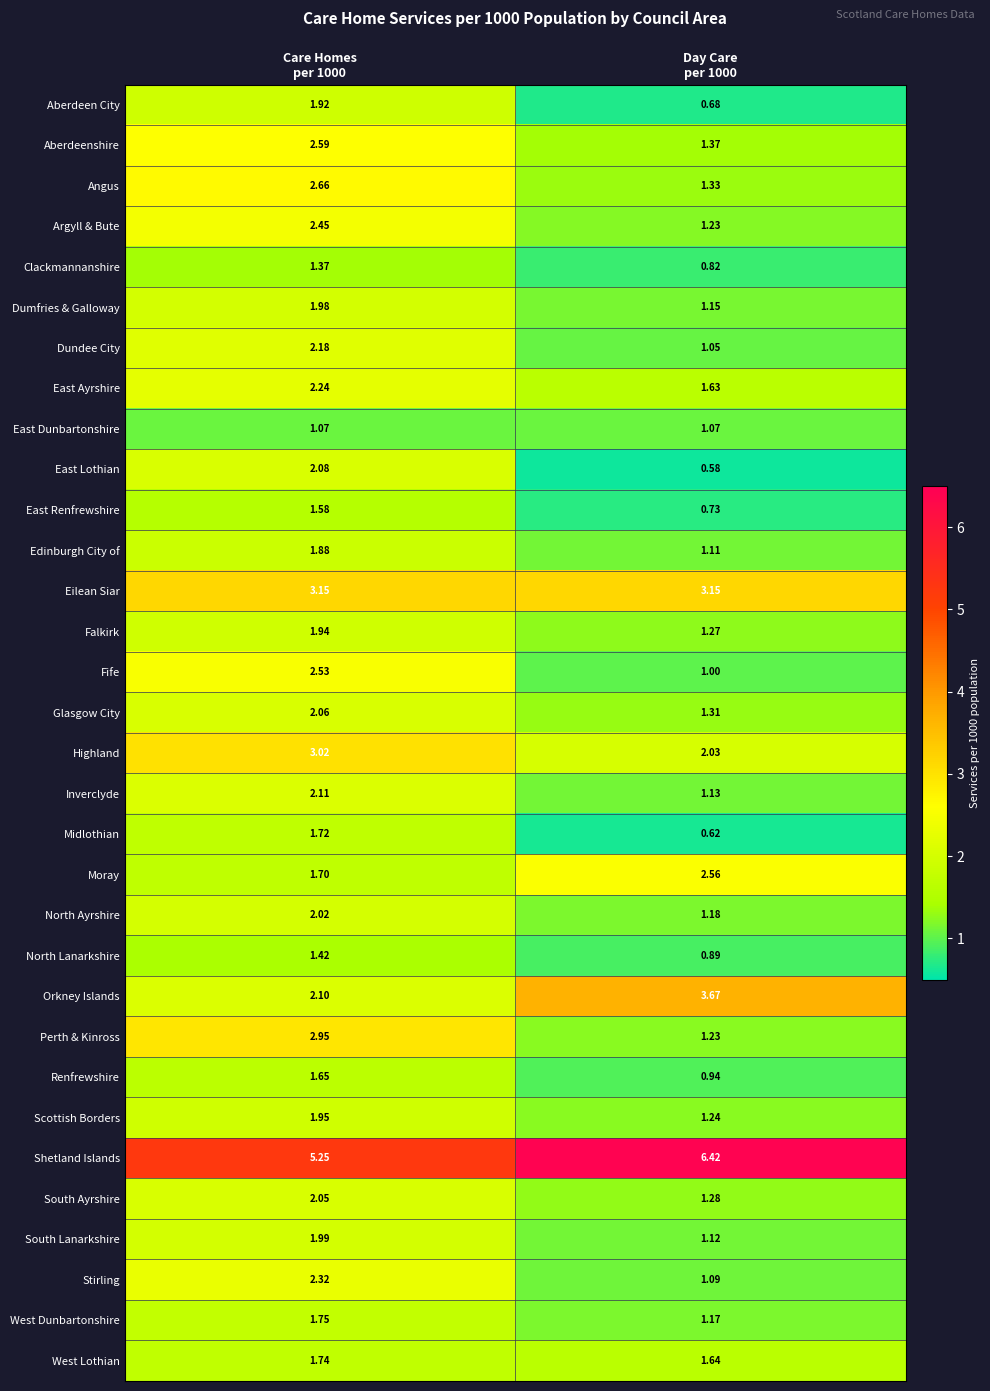

Rank the series by their maximum value, from highest to lowest.

Shetland Islands, Orkney Islands, Eilean Siar, Highland, Perth & Kinross, Angus, Aberdeenshire, Moray, Fife, Argyll & Bute, Stirling, East Ayrshire, Dundee City, Inverclyde, East Lothian, Glasgow City, South Ayrshire, North Ayrshire, South Lanarkshire, Dumfries & Galloway, Scottish Borders, Falkirk, Aberdeen City, Edinburgh City of, West Dunbartonshire, West Lothian, Midlothian, Renfrewshire, East Renfrewshire, North Lanarkshire, Clackmannanshire, East Dunbartonshire